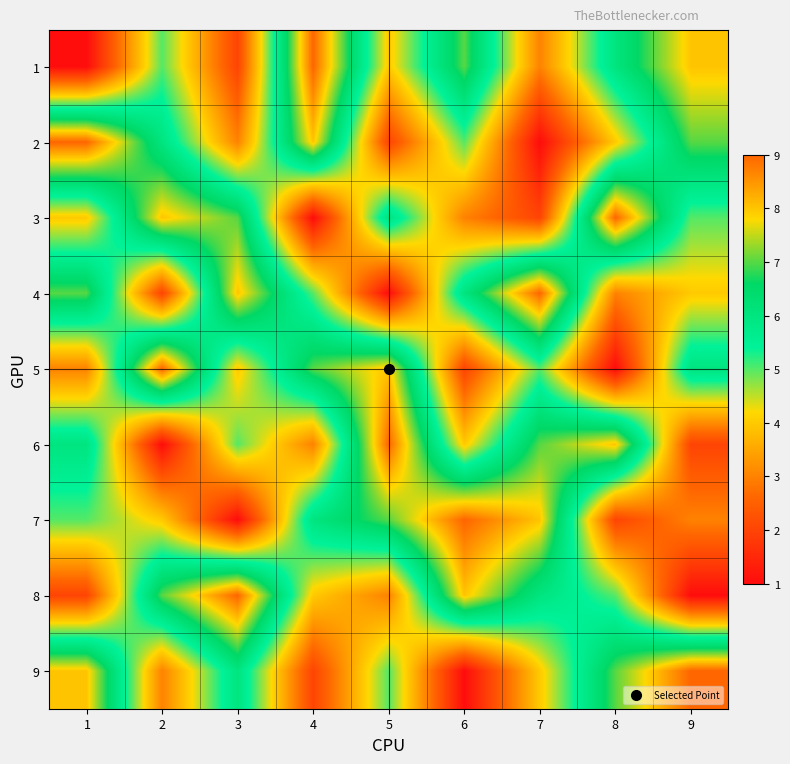

Which series has the largest range (max minus min)?

1